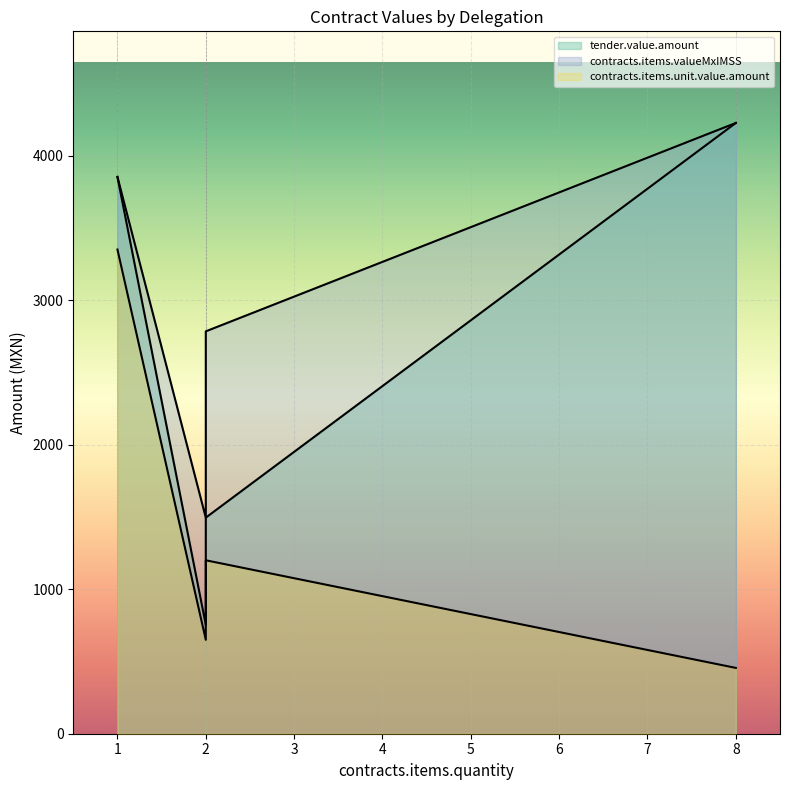

What is the difference between the highest and lowest values at Campeche (8)?

3770.5